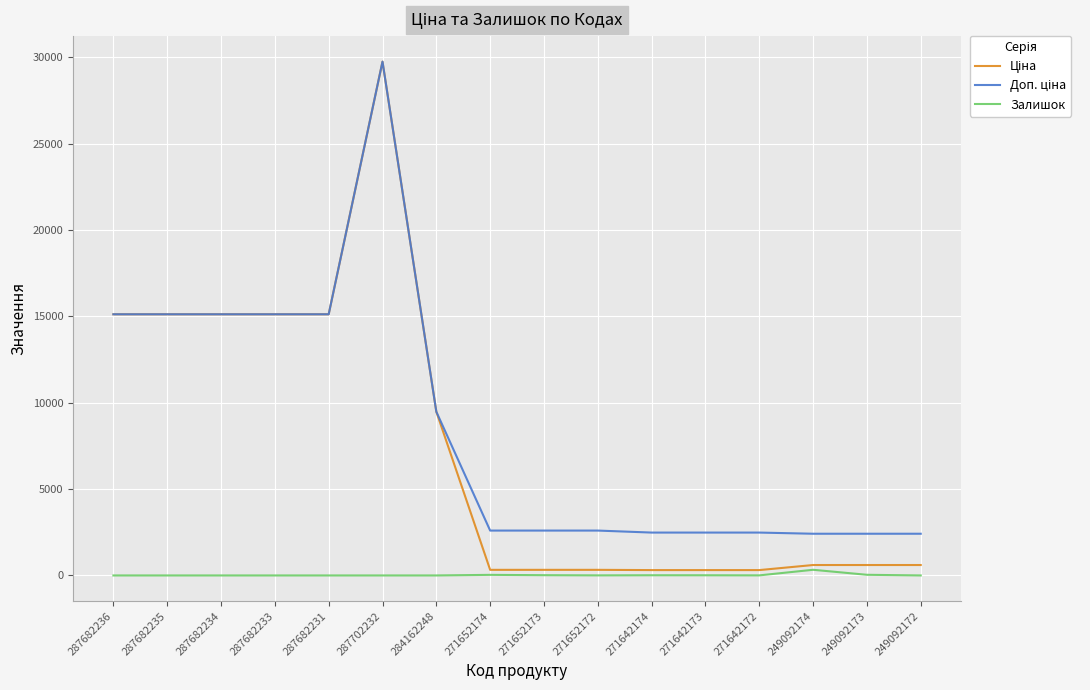

Which label corresponds to the largest value in the chart?

287702232